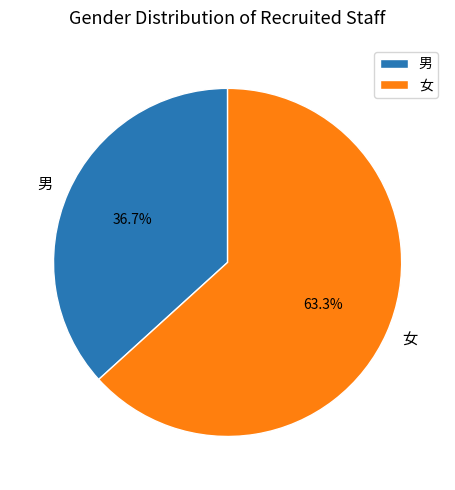

Does any single category account for the majority?

Yes